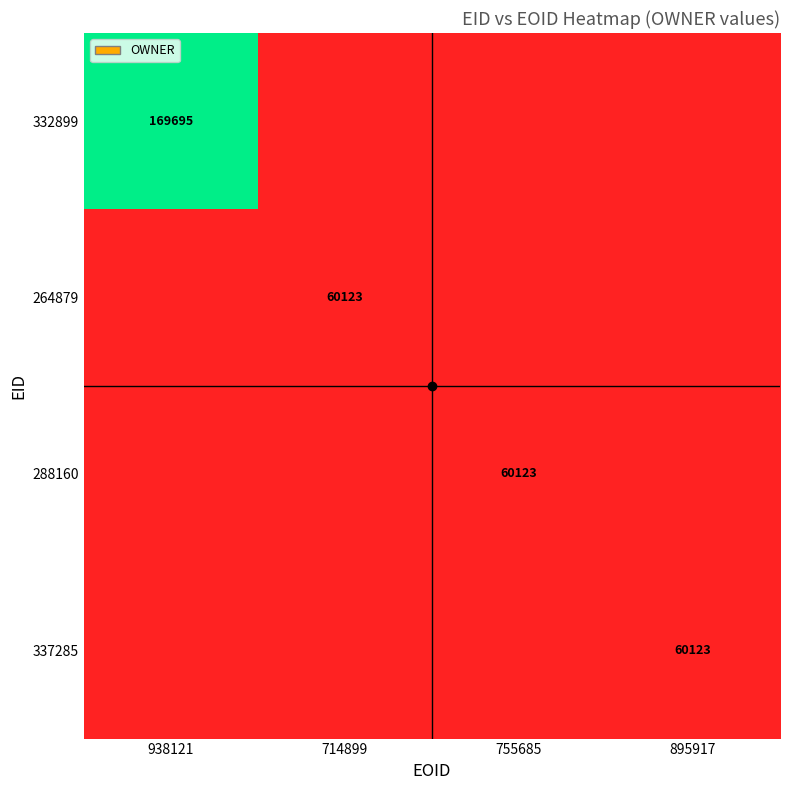

How many categories are shown in the chart?

4